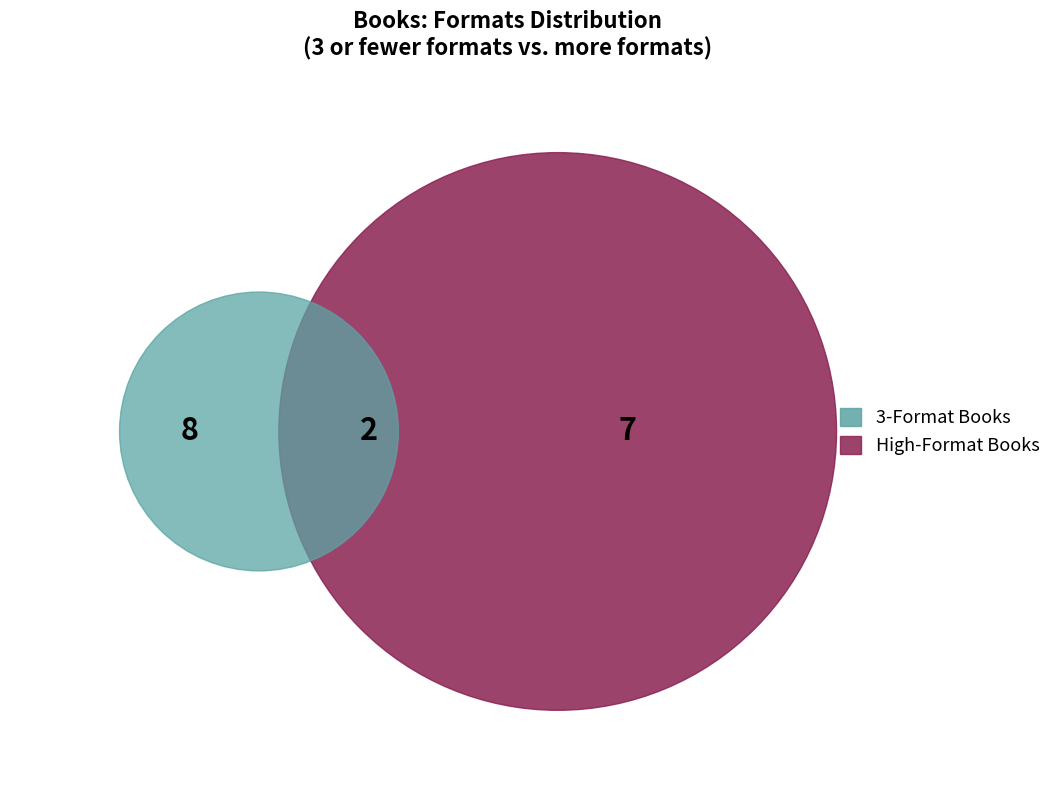

Is it true that Oodles of Doodles! is 22% of the pie?

False